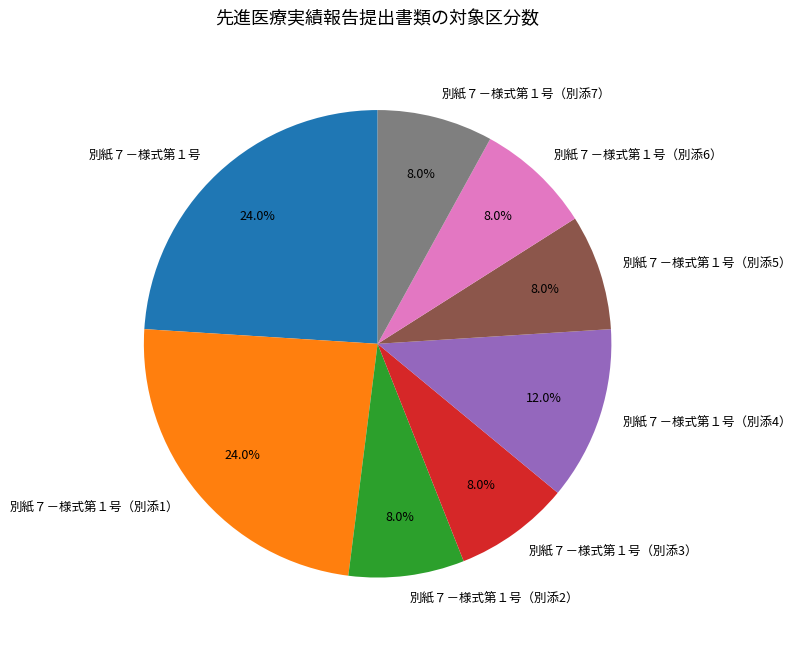

To the nearest percent, what is the combined percentage of 別紙７－様式第１号（別添1） and 別紙７－様式第１号?

48%